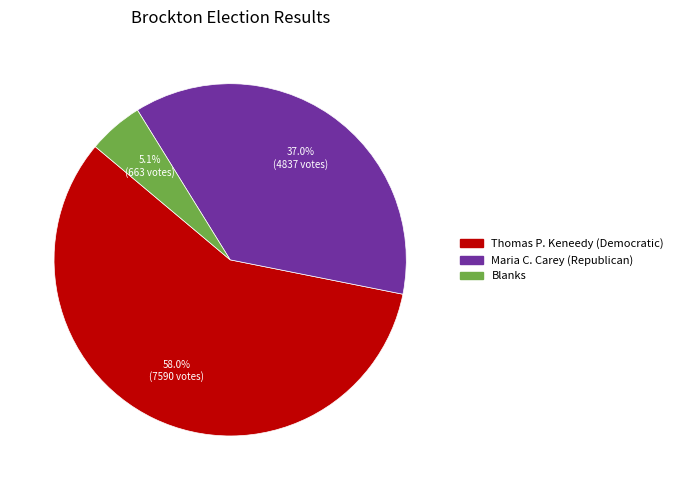

Is there a majority slice in this chart?

Yes